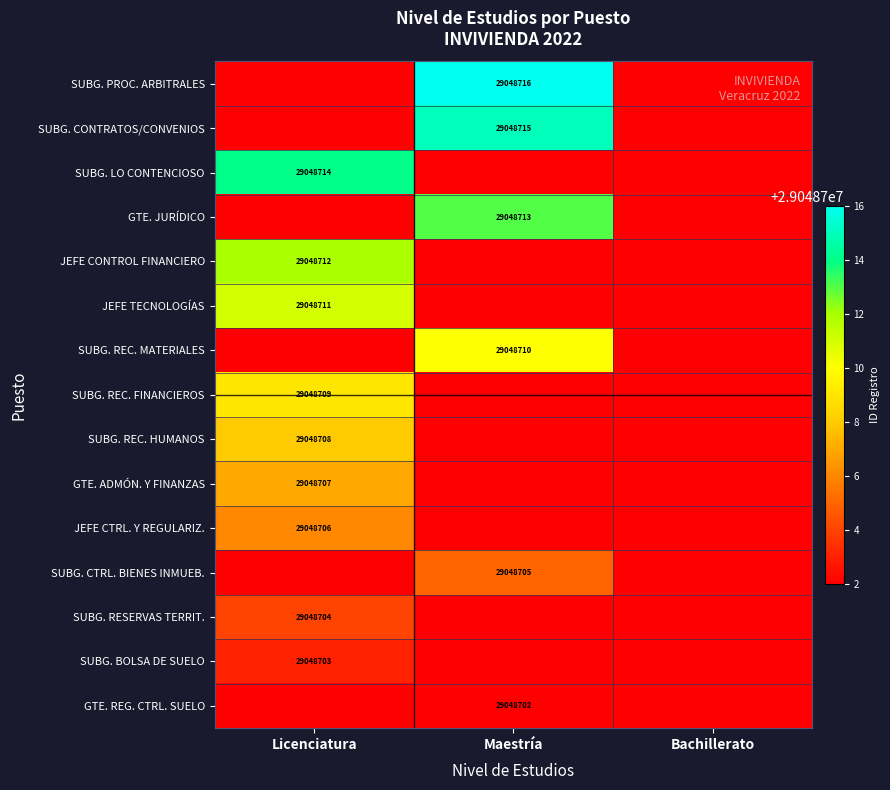

The SUBG. RESERVAS TERRIT. series shows 15185382 at Licenciatura. True or false?

False